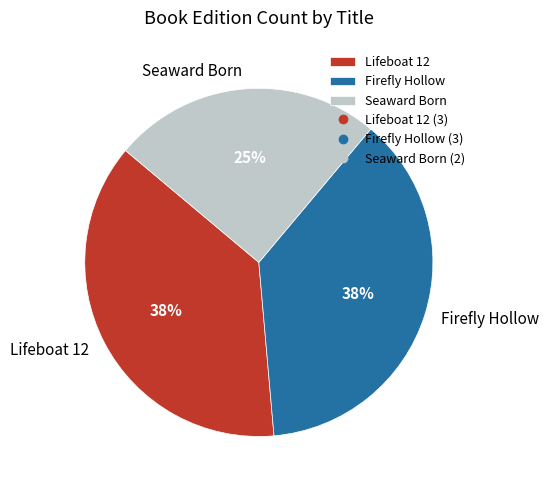

The Seaward Born slice represents 20% of the pie. True or false?

False